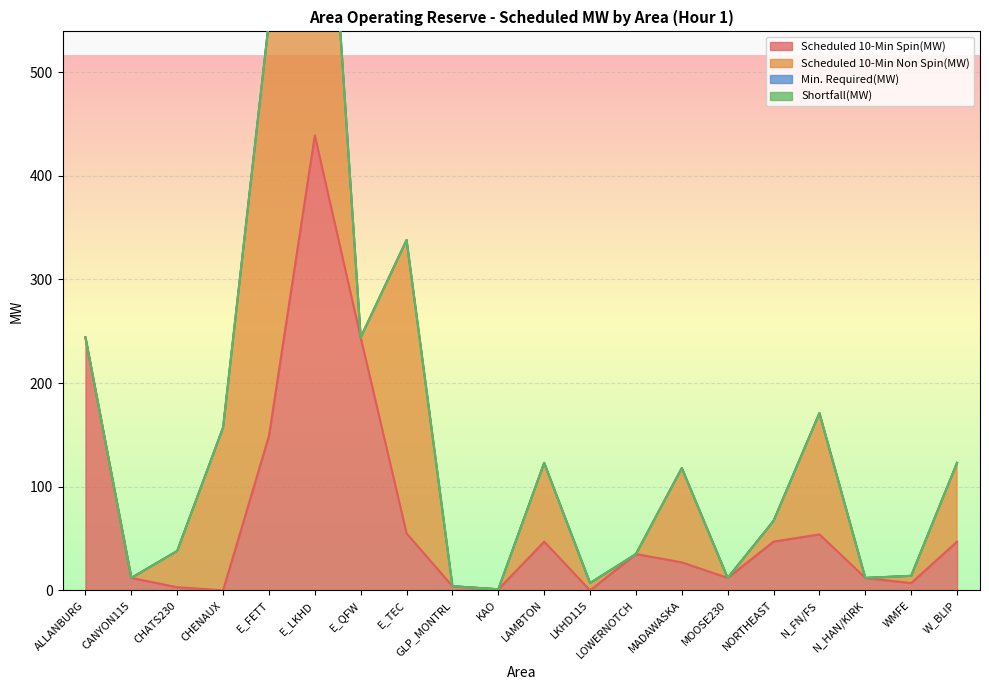

Reading left to right, list all the values displayed in this chart.

Scheduled 10-Min Spin(MW): 244	12	3	0	149	439	244	55	4	1	47	0	35	27	12	47	54	12	7	47
Scheduled 10-Min Non Spin(MW): 0	0	35	157	400	469	0	283	0	0	76	7	0	91	0	20	117	0	7	76
Min. Required(MW): 0	0	0	0	0	0	0	0	0	0	0	0	0	0	0	0	0	0	0	0
Shortfall(MW): 0	0	0	0	0	0	0	0	0	0	0	0	0	0	0	0	0	0	0	0